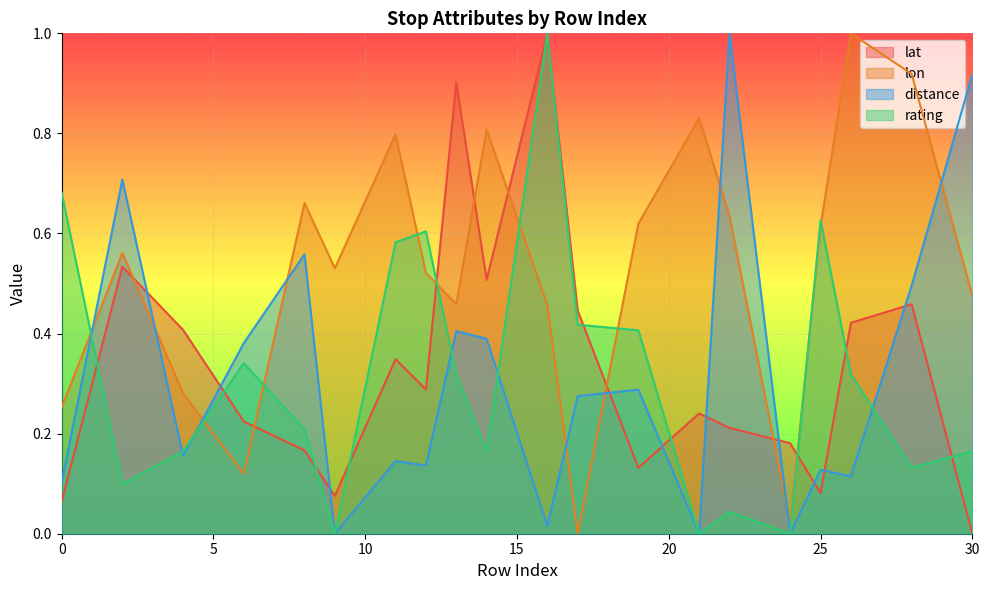

Between 17 and 28, which series saw the biggest shift?

lon